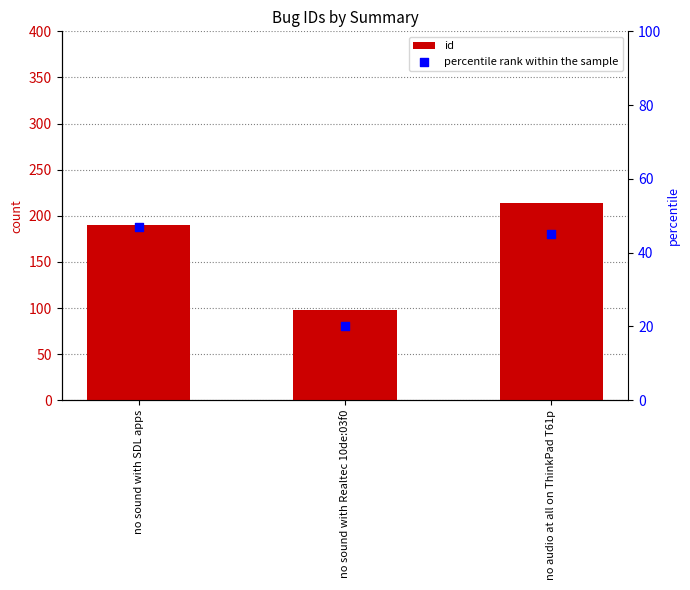

Which series contains the highest Y value?

id